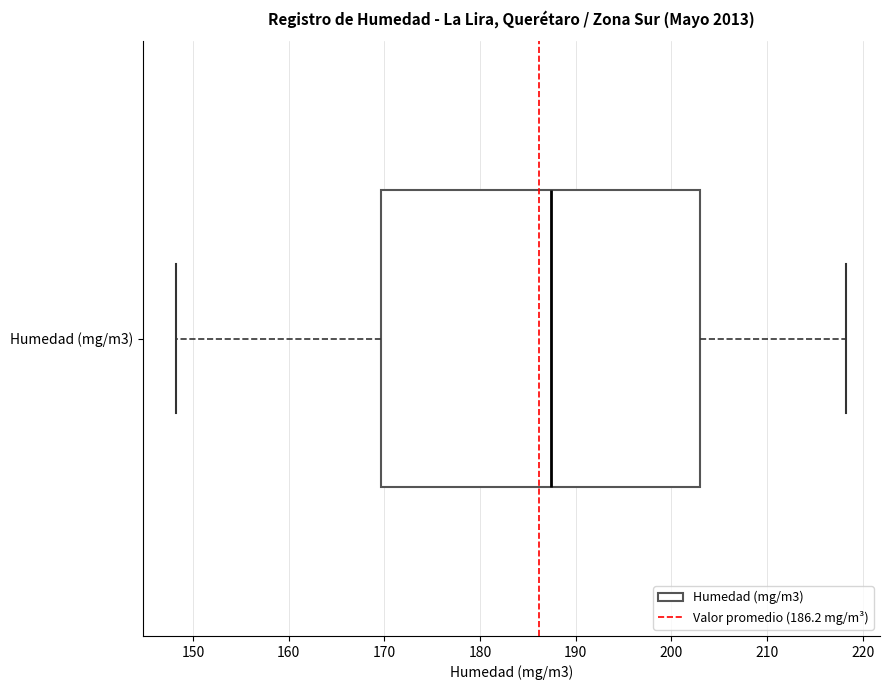

Where does the left whisker of the box for Humedad (mg/m3) end on the x-axis? The values are not printed on the chart, so give them approximately, as read against the axis.

148